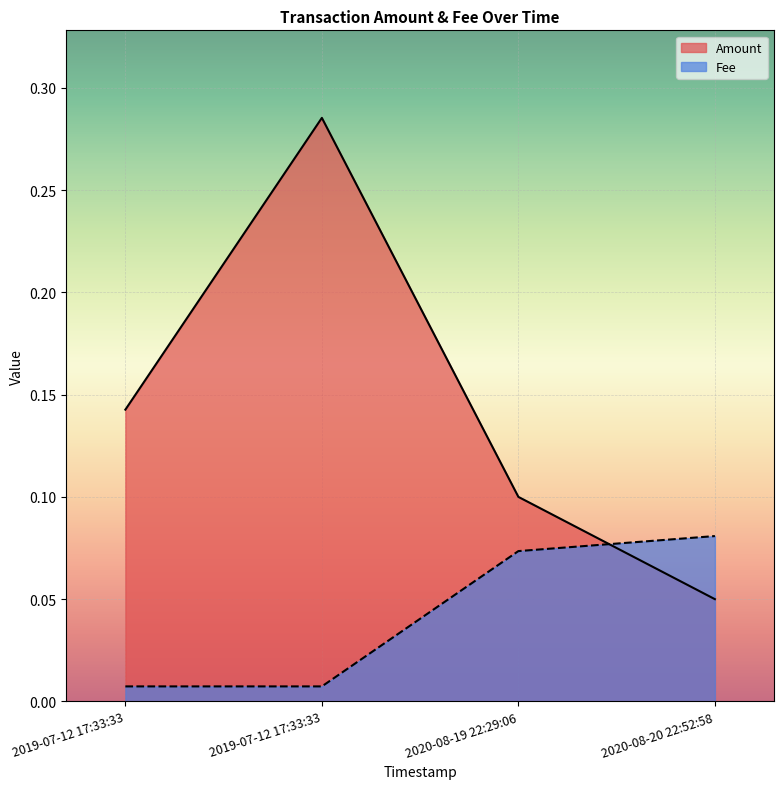

Which has a higher value, 2019-07-12 17:33:33 or 2019-07-12 17:33:33?

2019-07-12 17:33:33